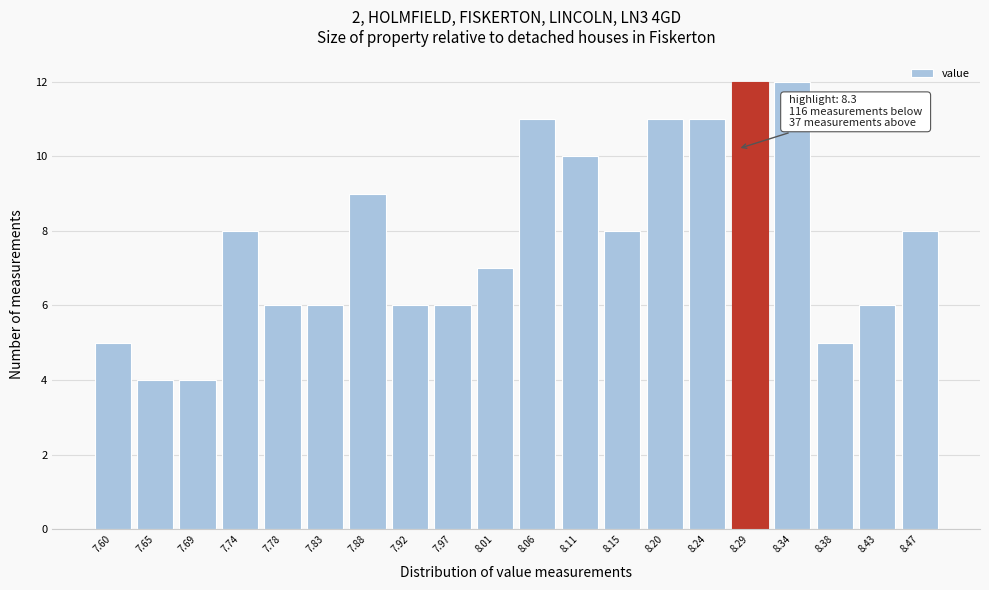

Reading left to right, transcribe all the data shown in this chart.

5	4	4	8	6	6	9	6	6	7	11	10	8	11	11	12	12	5	6	8